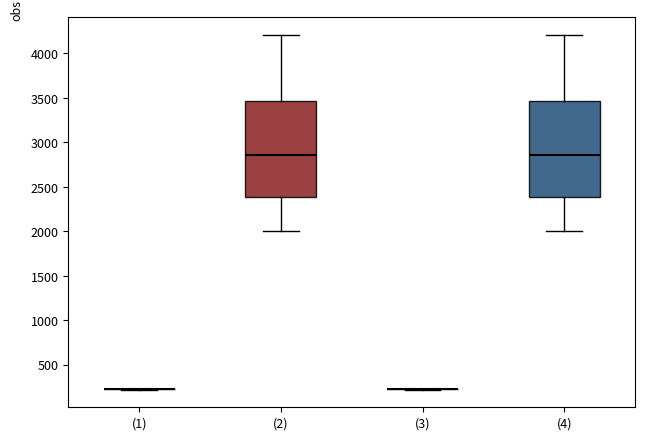

Reading left to right, read every box against the y-axis: the position of its median line, the range the box covers, and the ends of its whiskers. The values are not printed on the chart, so give them approximately, as read against the axis.

(1): box collapsed to a line at 200, whiskers 200 to 200
(2): median 2850, box 2400 to 3450, whiskers 2000 to 4200
(3): box collapsed to a line at 200, whiskers 200 to 200
(4): median 2850, box 2400 to 3450, whiskers 2000 to 4200